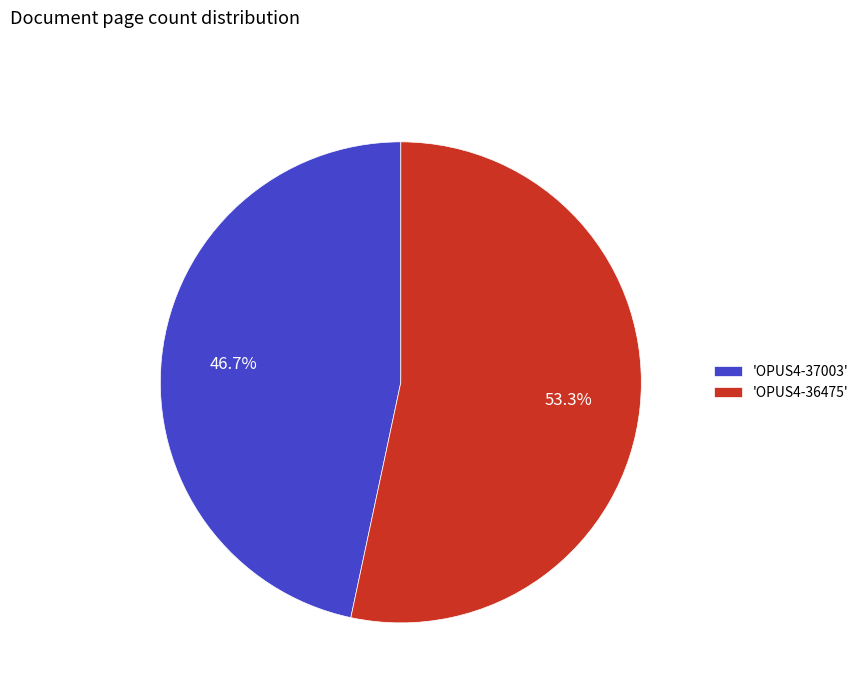

To the nearest percent, what is the difference between the largest and smallest slice percentages?

7%